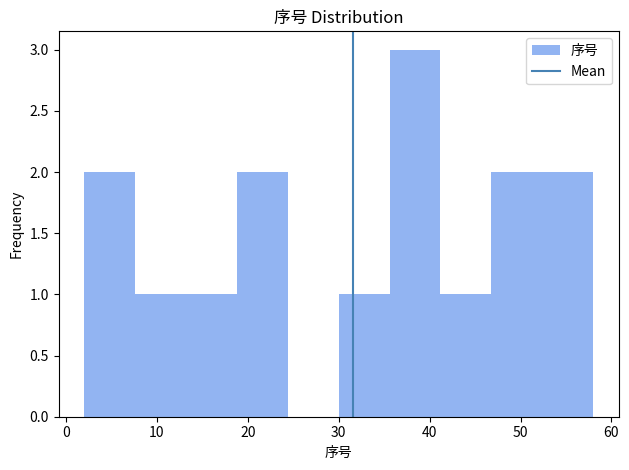

Which range on the x-axis has the tallest bar?

35.6 to 41.2